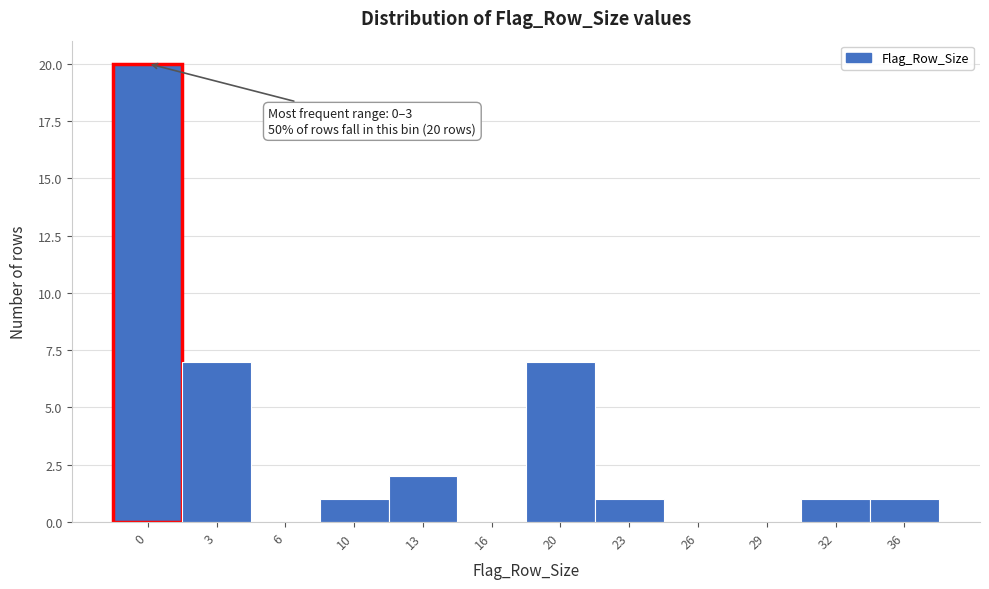

Reading left to right, extract all data points from this chart.

0=20	3=7	6=0	10=1	13=2	16=0	20=7	23=1	26=0	29=0	32=1	36=1